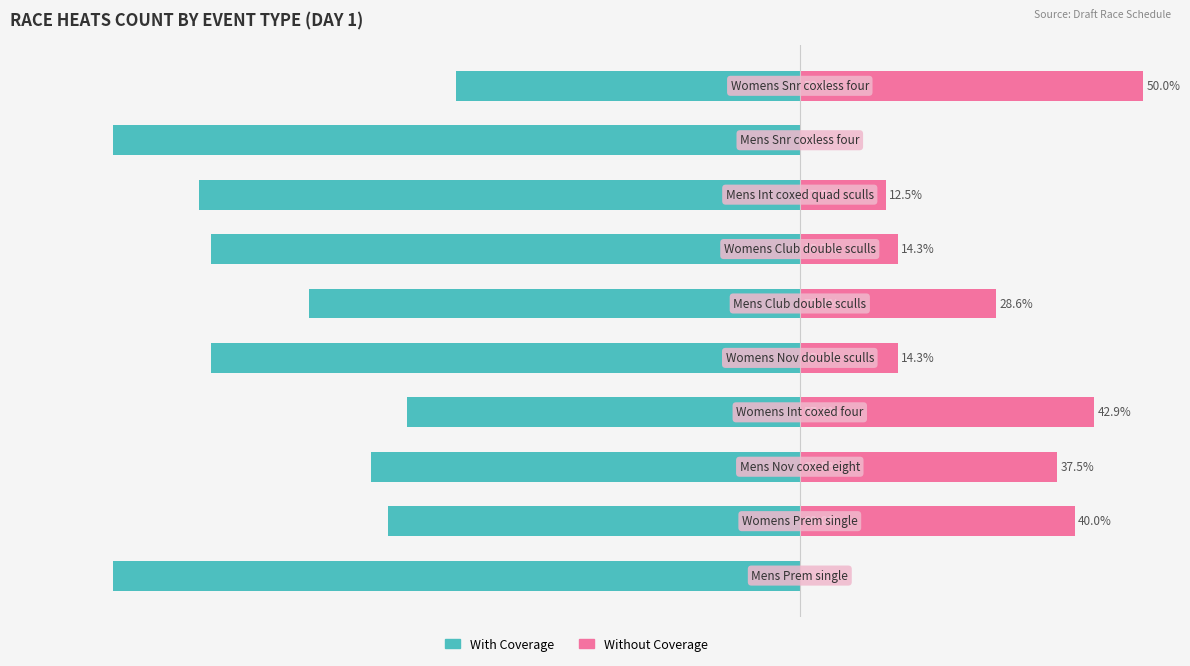

At which category is the sum across all series the highest?

9